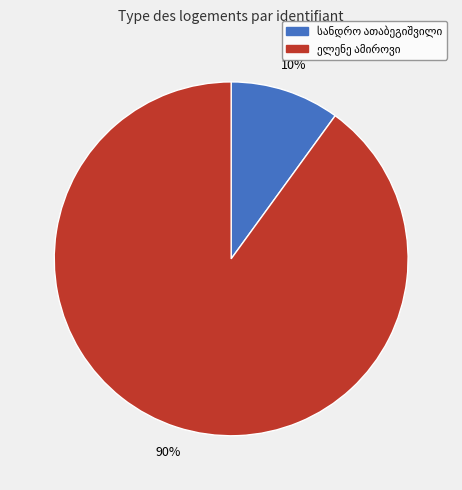

To the nearest percent, what is the difference between the largest and smallest slice percentages?

80%